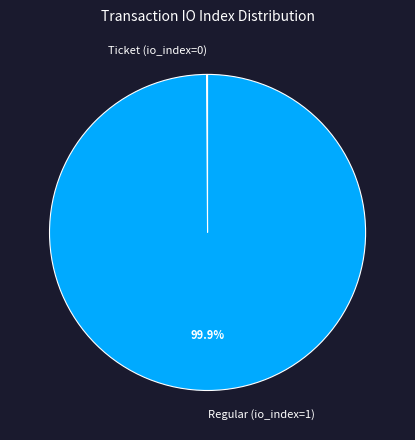

To the nearest percent, what percentage of the pie is Regular?

100%